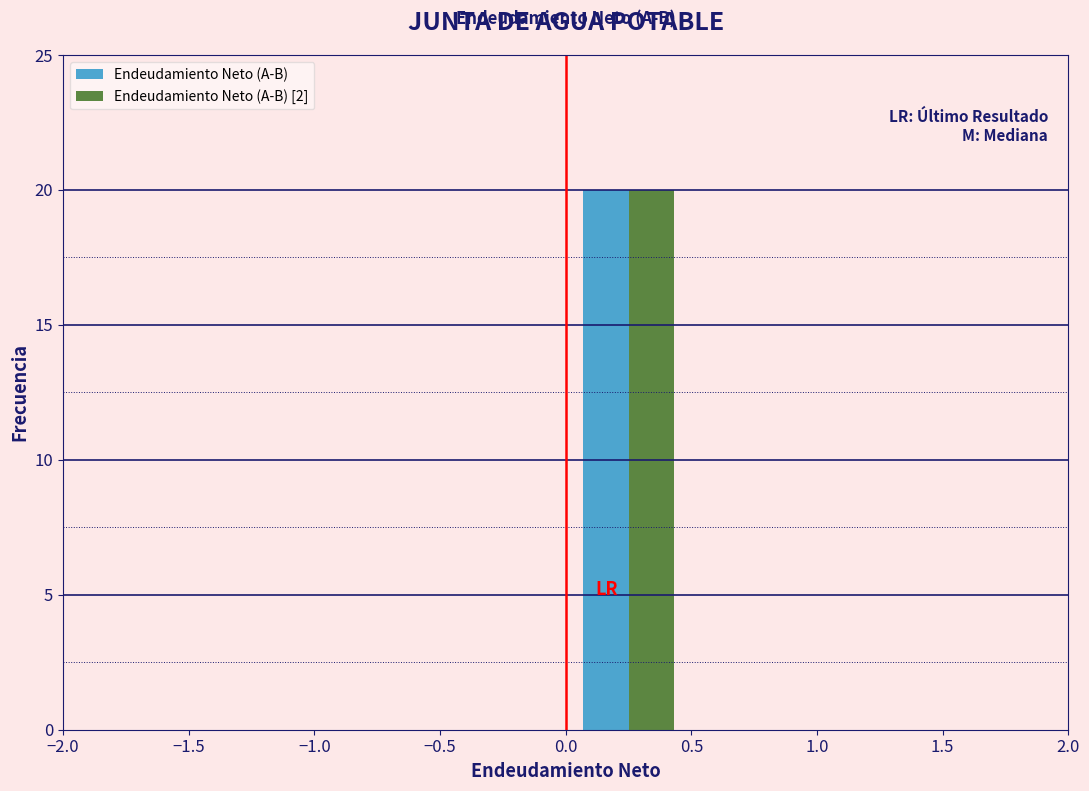

In the Endeudamiento Neto (A-B) [2] series, which range on the x-axis has the tallest bar?

0.0 to 0.5